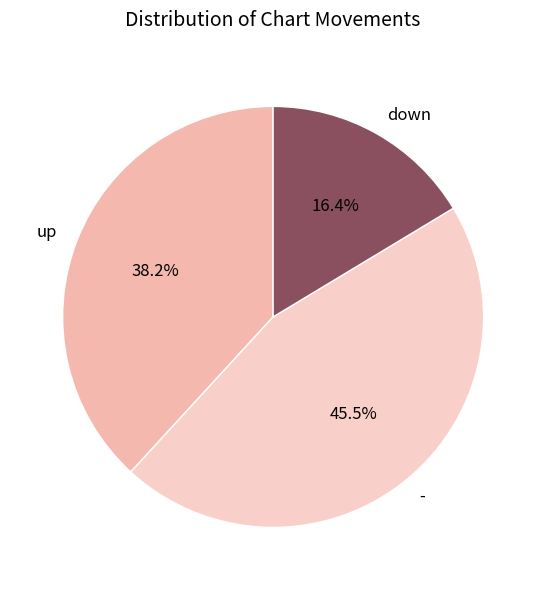

Approximately how many times larger is the value at up compared to down?

2.3